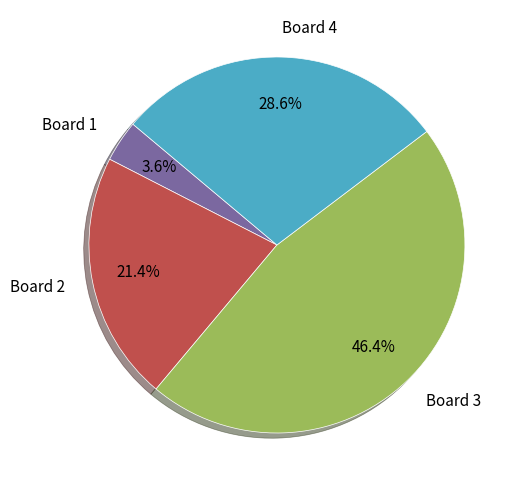

Between Board 2 and Board 4, which is larger?

Board 4